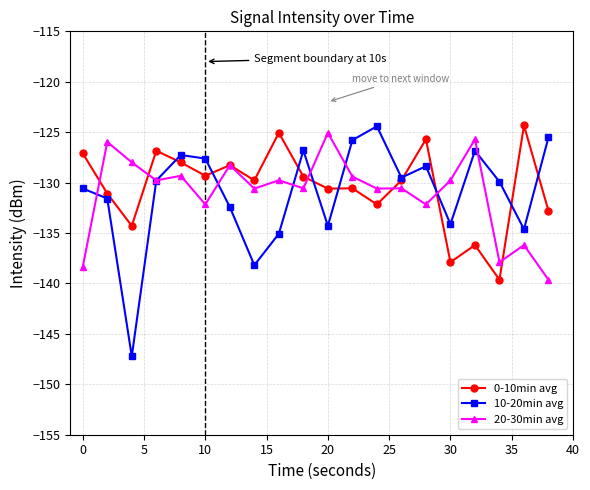

What is the value of the 10-20min avg point at the 9th from the left?

-135.1